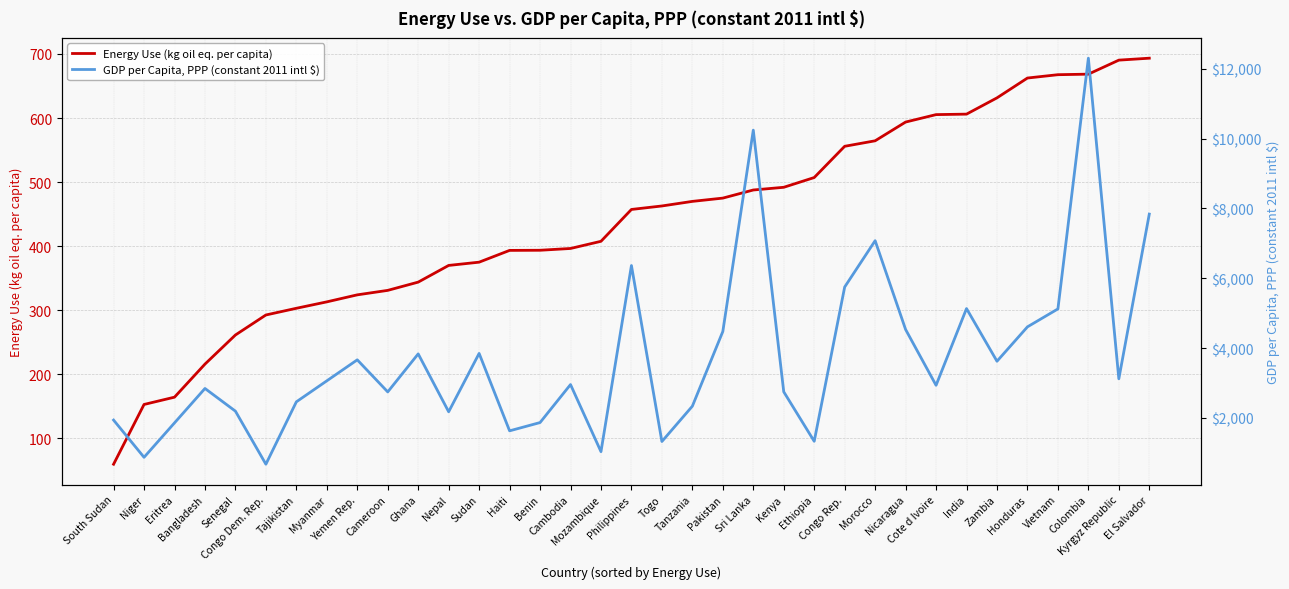

What is the smallest value displayed?

59.1